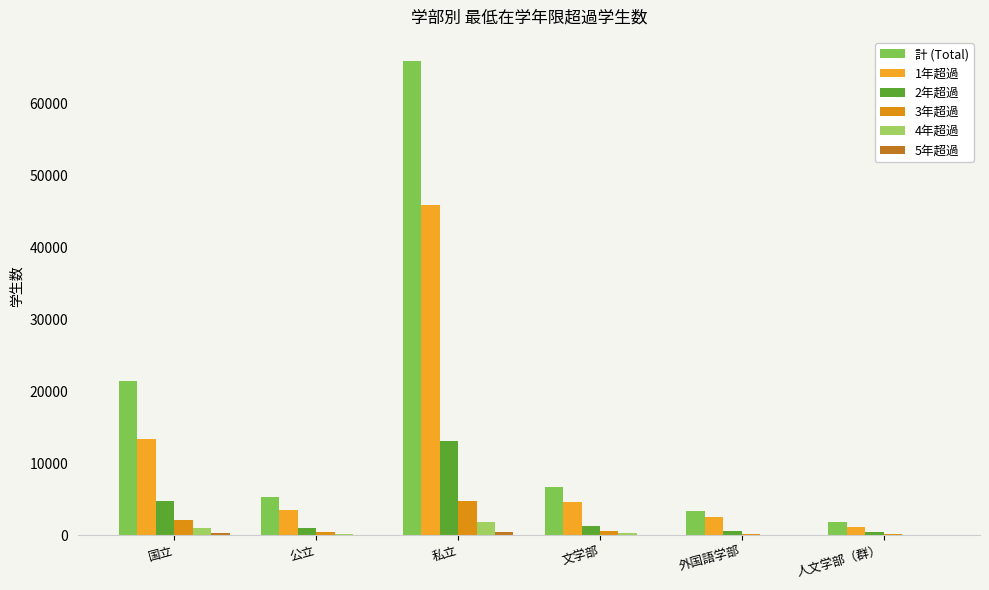

What position from the left is 国立?

1